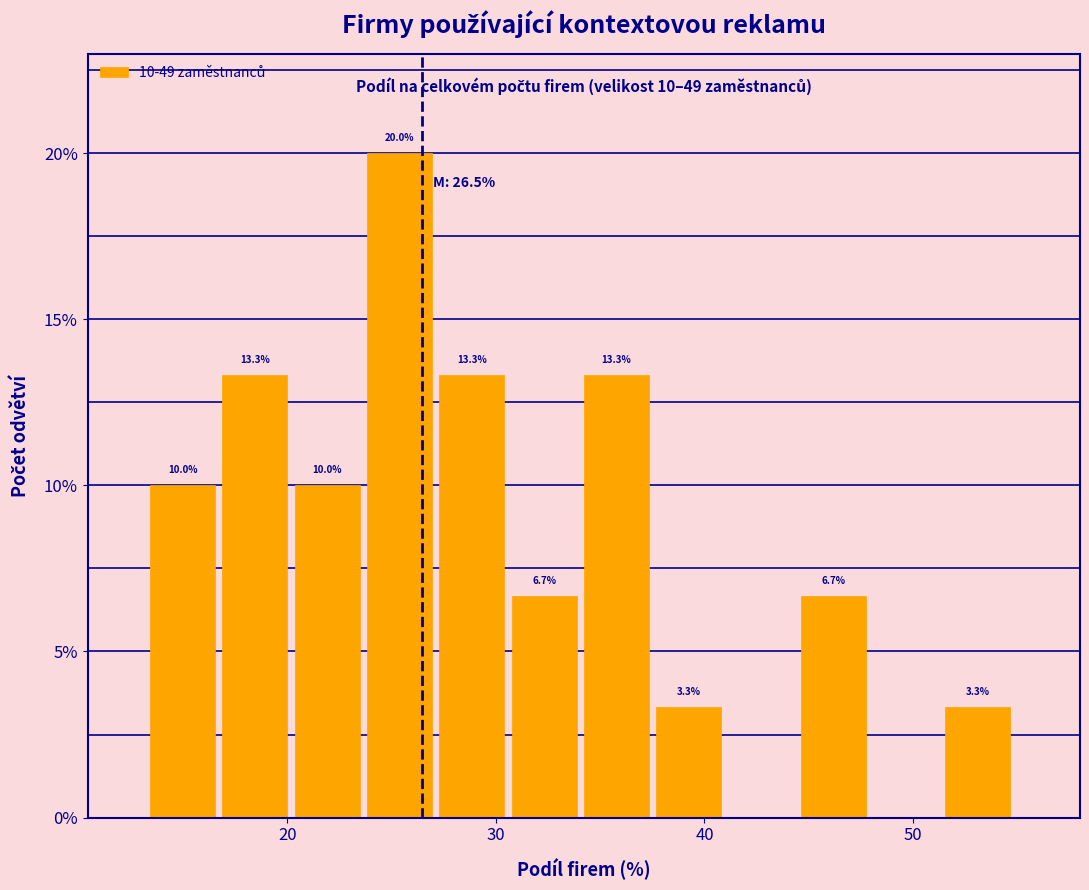

Read against the x-axis, roughly where is the centre of the tallest bar?

25